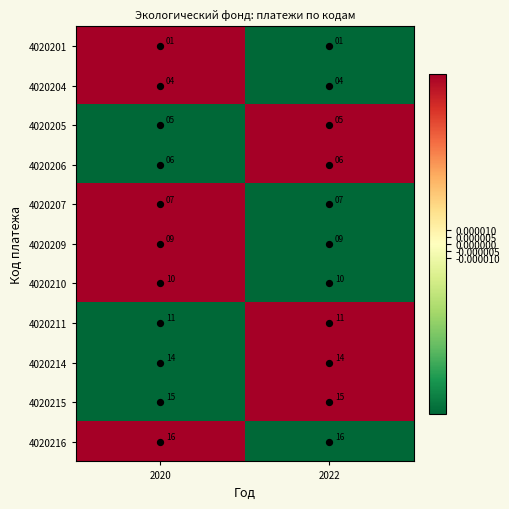

How many categories are shown in the chart?

2